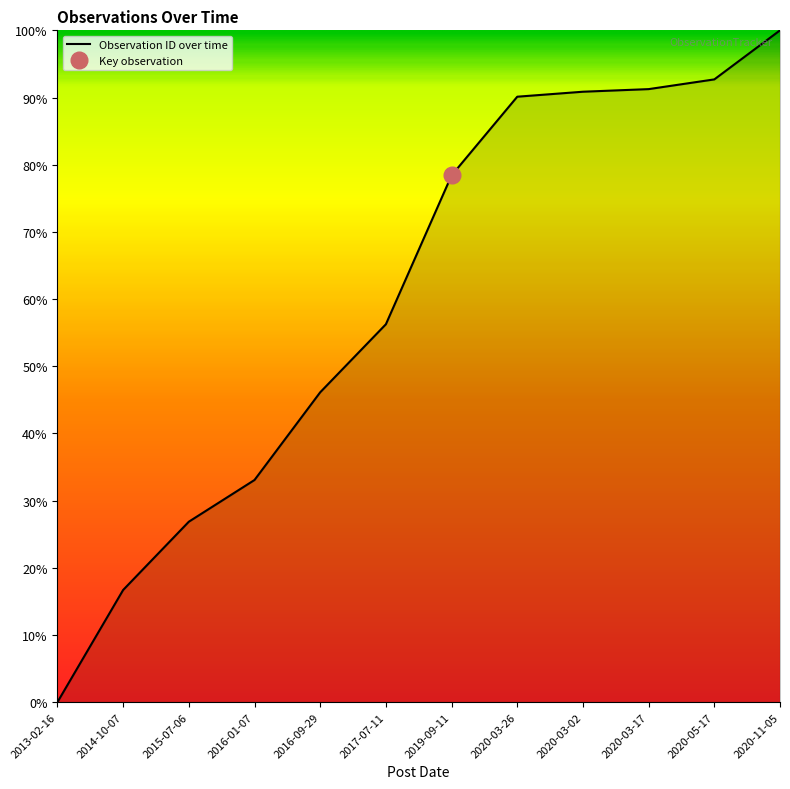

What is the label of the 9th point from the right?

2016-01-07